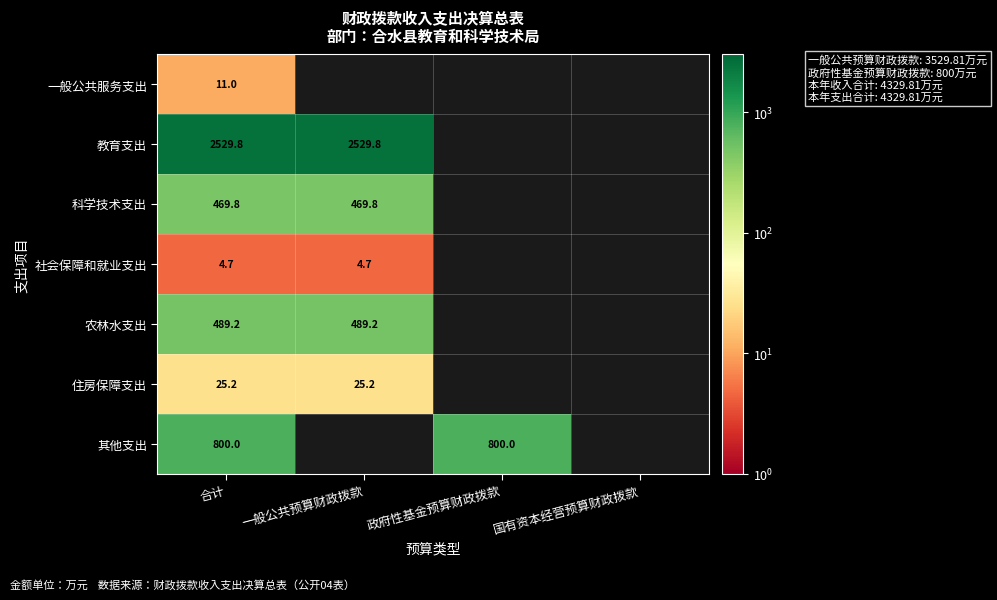

At 合计, list the series in order from largest to smallest.

教育支出, 其他支出, 农林水支出, 科学技术支出, 住房保障支出, 一般公共服务支出, 社会保障和就业支出